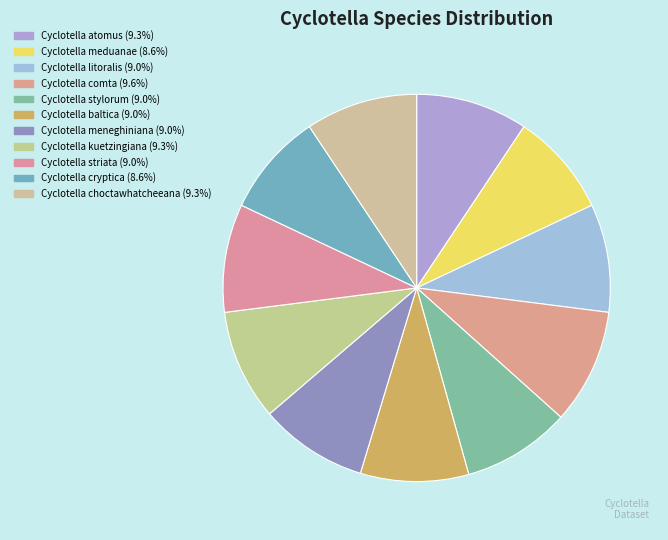

How many segments does this pie chart have?

11